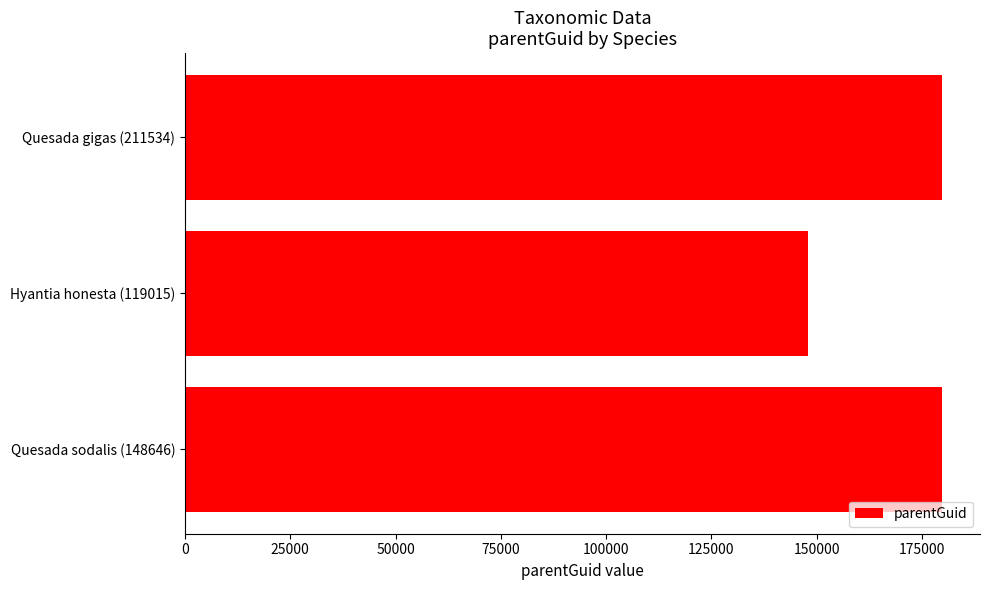

What is the change in value from Quesada sodalis (148646) to Hyantia honesta (119015)?

-31779